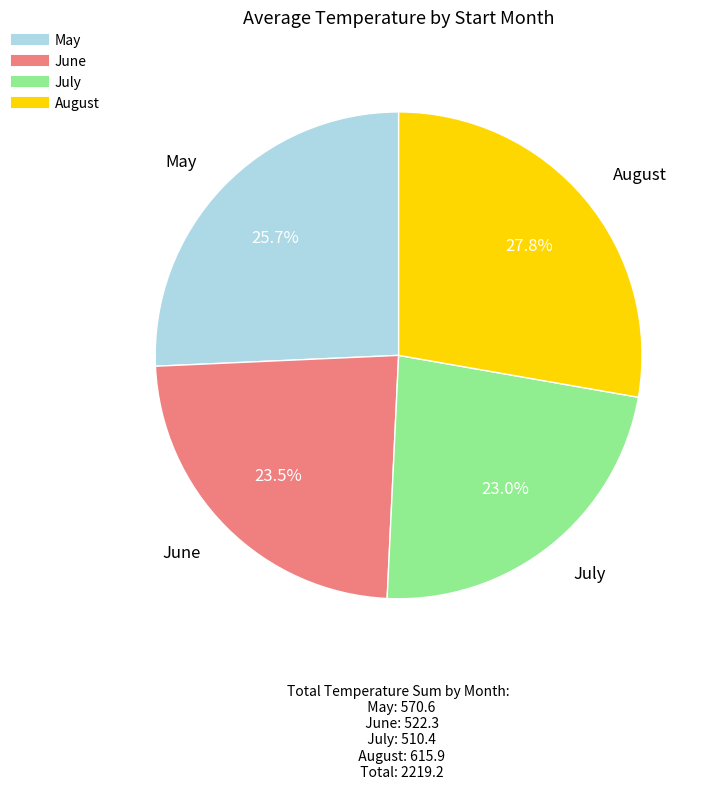

Is there any slice that represents more than half of the pie?

No